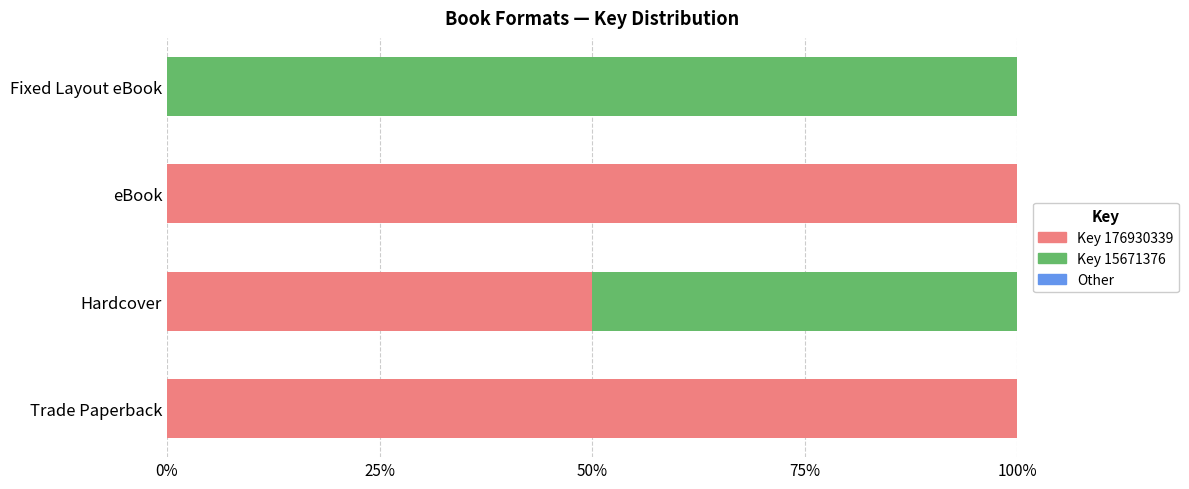

What is the sum of all Key 176930339 values?

250